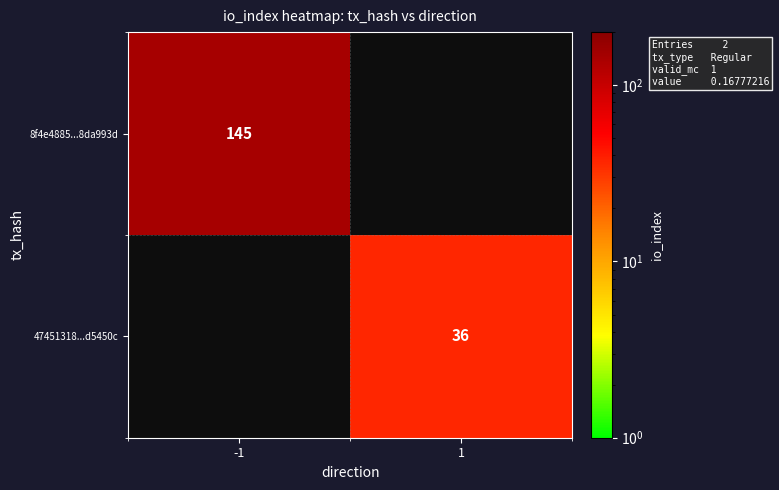

The 8f4e4885...8da993d series shows 145 at -1. True or false?

True